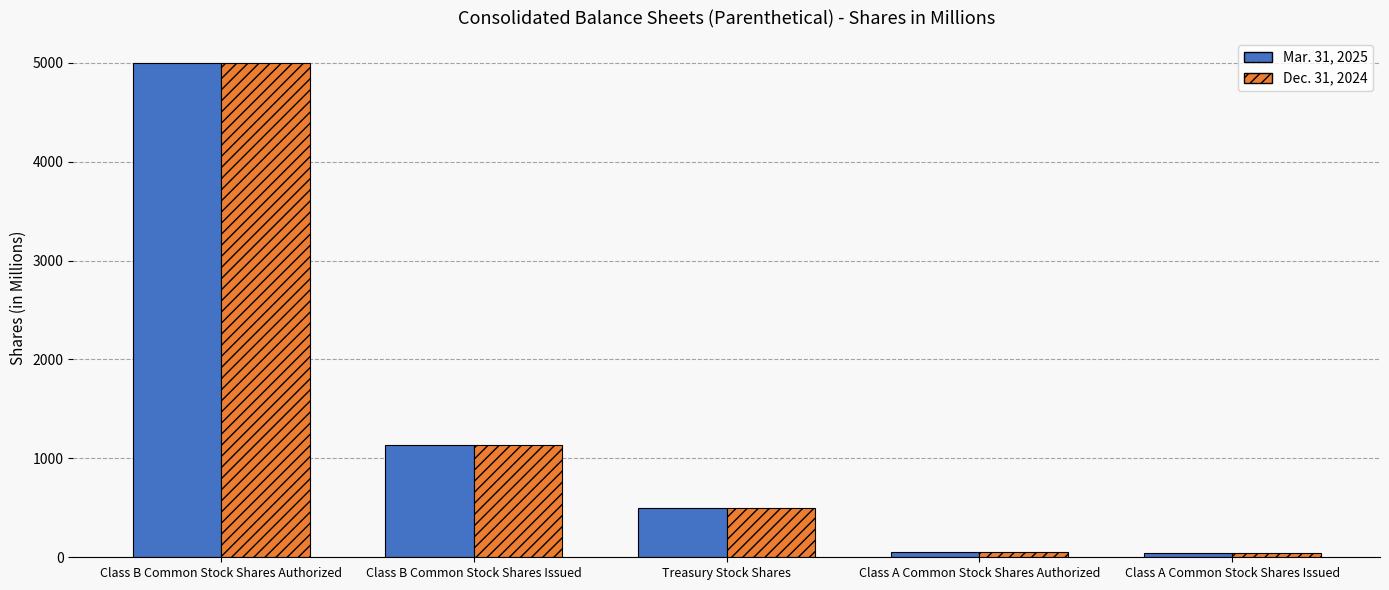

Which label corresponds to the largest value in the chart?

Class B Common Stock Shares Authorized